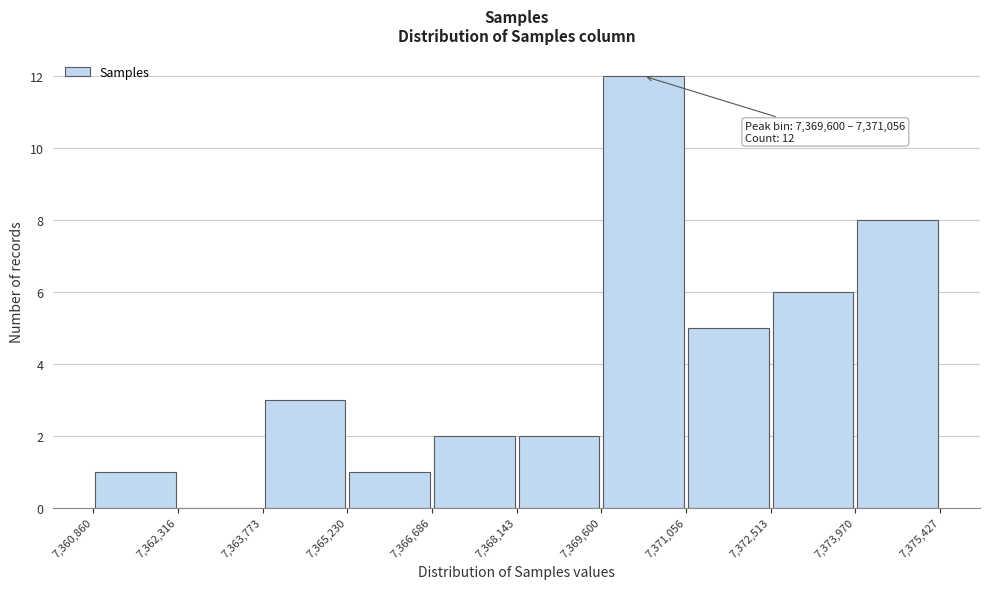

Over which range of the x-axis is the bar tallest?

7,369,600 to 7,371,056